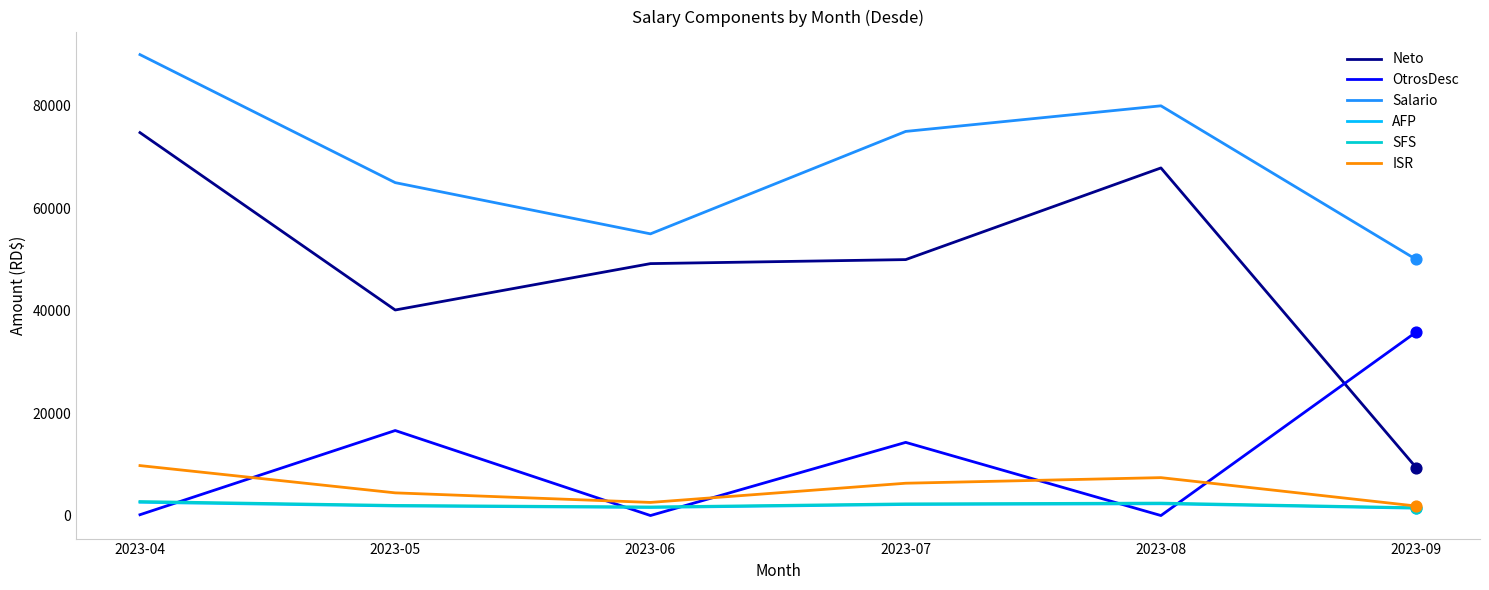

Which series has the largest total across all categories?

Salario